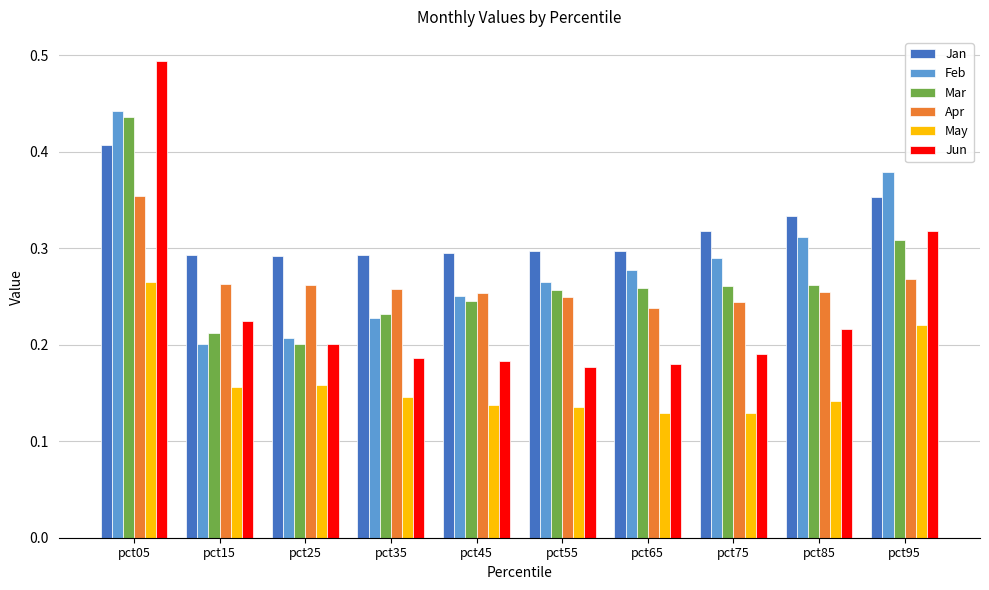

What is the sum of all May values?

1.6